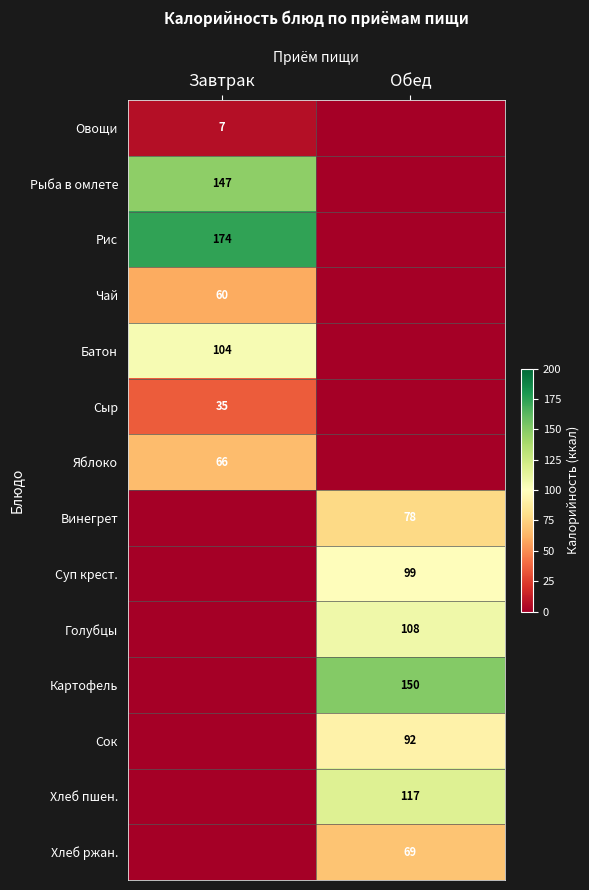

The Батон series shows 104 at Завтрак. True or false?

True